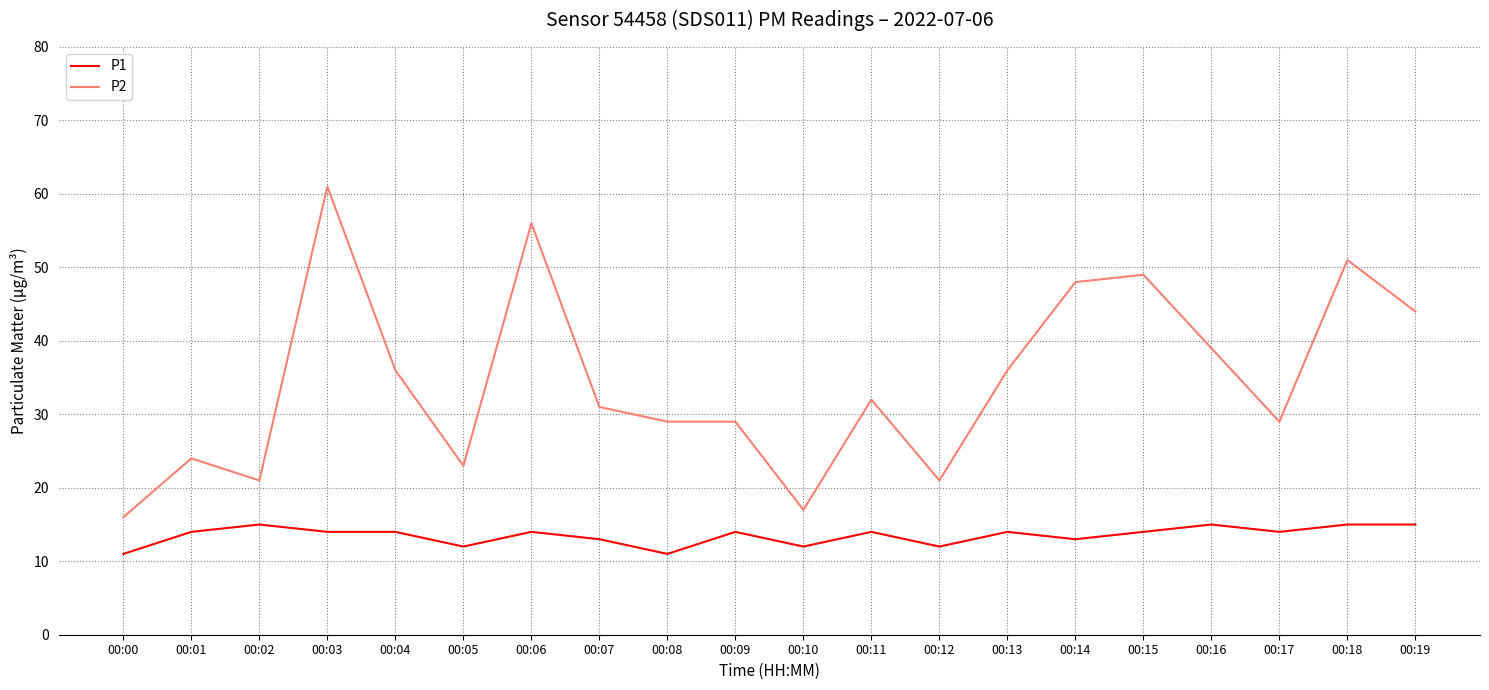

Reading left to right, extract all data points from this chart.

P1: 00:00=11	00:01=14	00:02=15	00:03=14	00:04=14	00:05=12	00:06=14	00:07=13	00:08=11	00:09=14	00:10=12	00:11=14	00:12=12	00:13=14	00:14=13	00:15=14	00:16=15	00:17=14	00:18=15	00:19=15
P2: 00:00=16	00:01=24	00:02=21	00:03=61	00:04=36	00:05=23	00:06=56	00:07=31	00:08=29	00:09=29	00:10=17	00:11=32	00:12=21	00:13=36	00:14=48	00:15=49	00:16=39	00:17=29	00:18=51	00:19=44